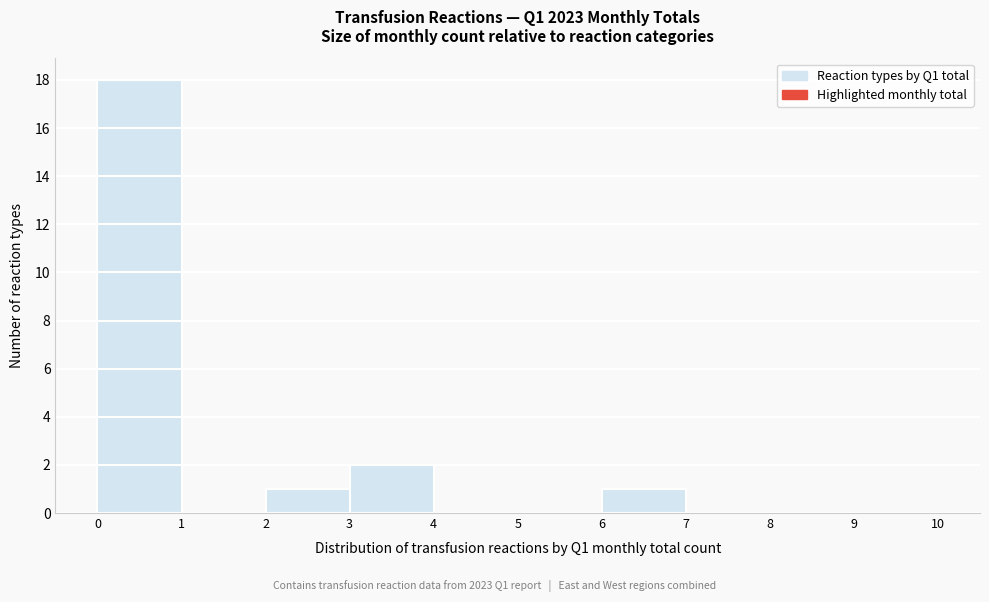

How tall is the bar that spans 3 to 4 on the x-axis? The values are not printed on the chart, so give them approximately, as read against the axis.

2